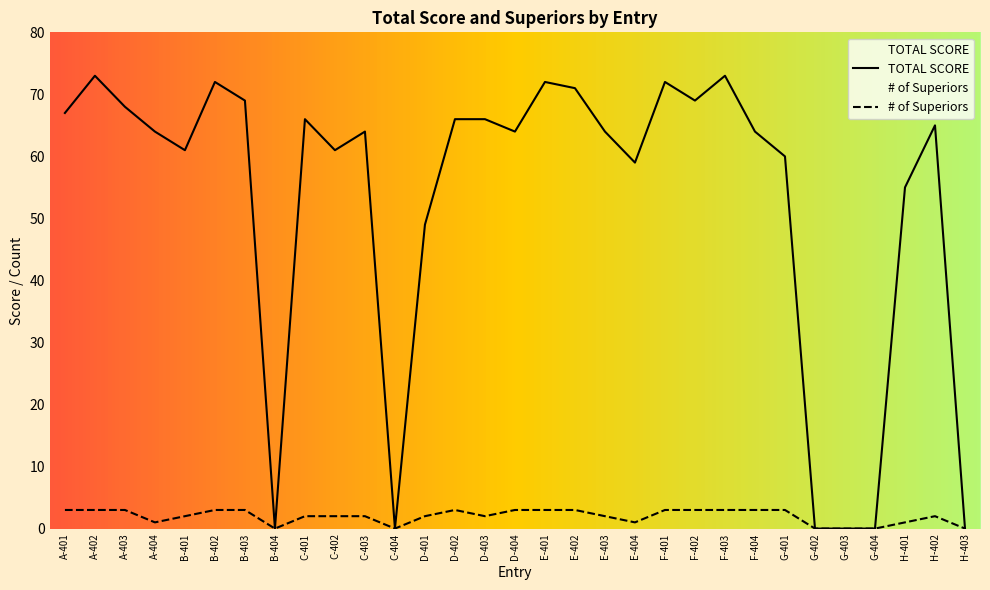

True or false: # of Superiors and TOTAL SCORE intersect in this chart.

False